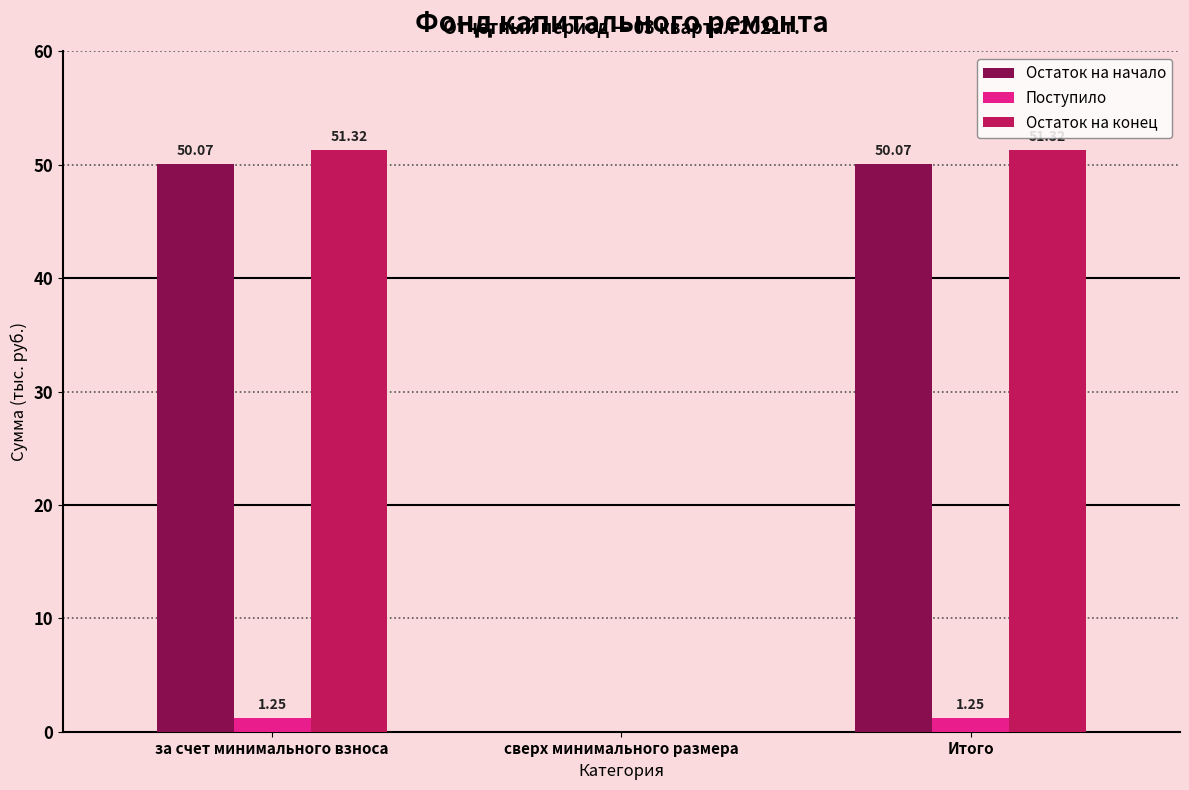

Where is Поступило nearest to the value 0?

сверх минимального размера